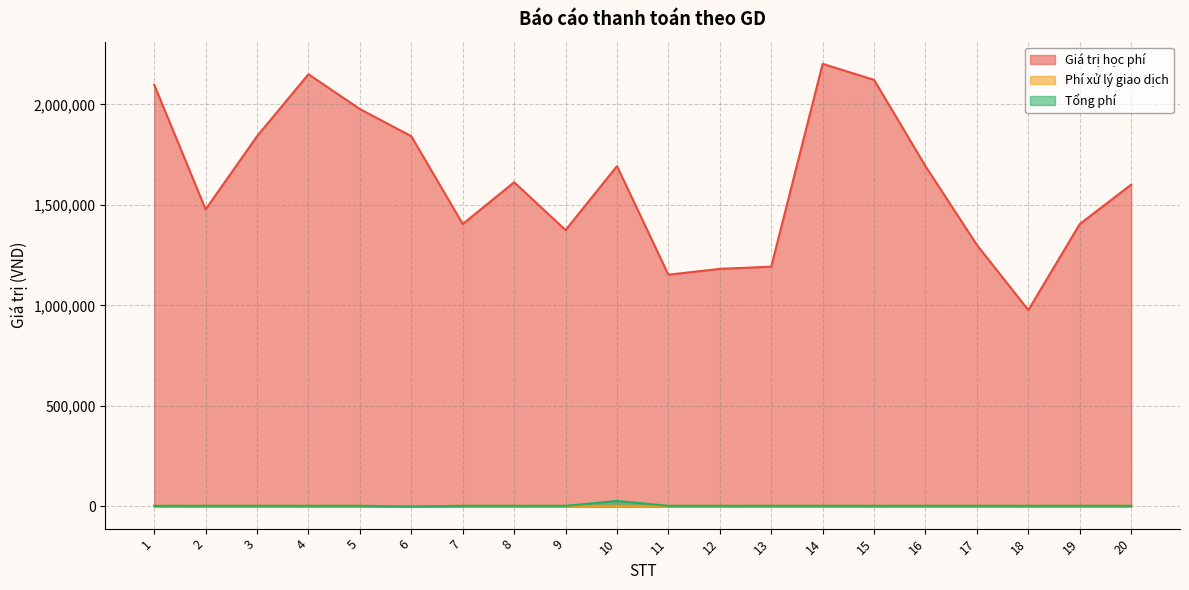

True or false: Giá trị học phí and Phí xử lý giao dịch cross at least once.

False